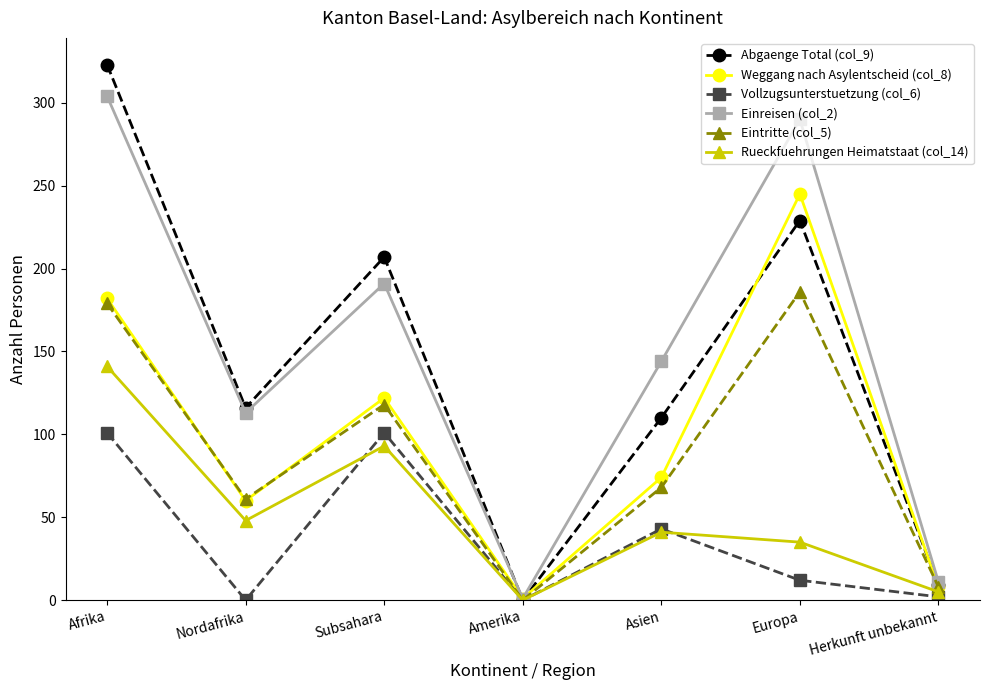

Which series has the largest total across all categories?

Einreisen (col_2)